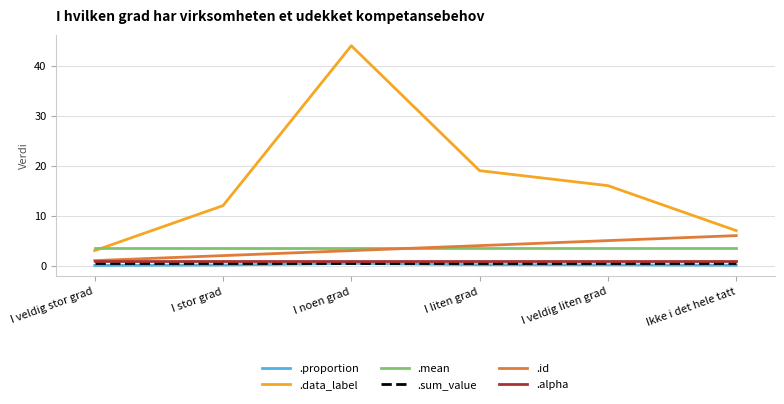

The value of .id at I liten grad is 4.0. True or false?

True